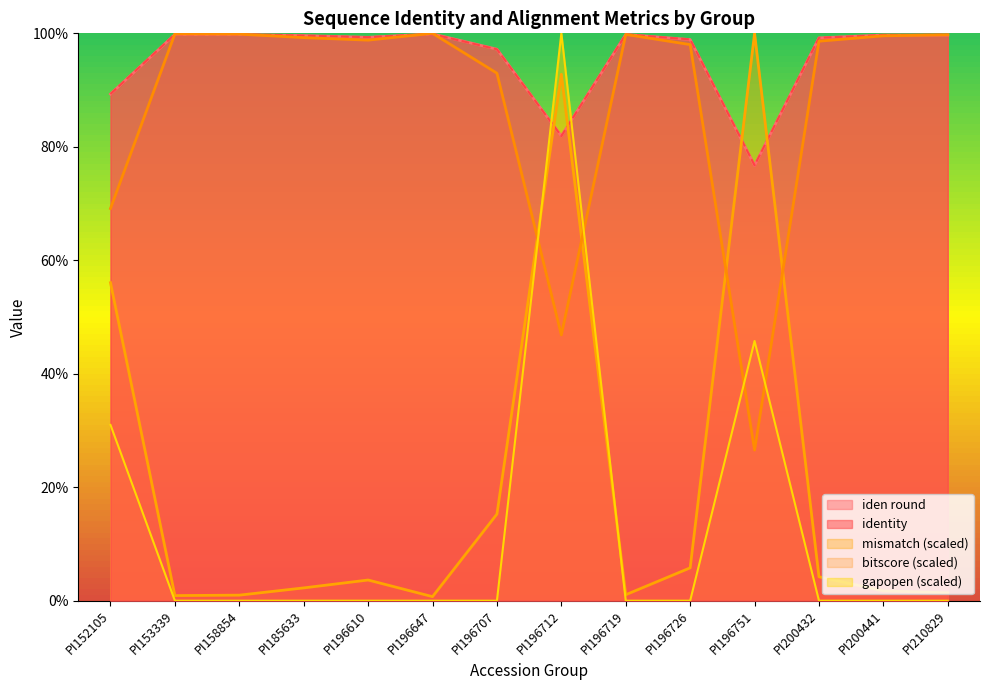

True or false: identity has more than 2 points higher than both neighbors.

True